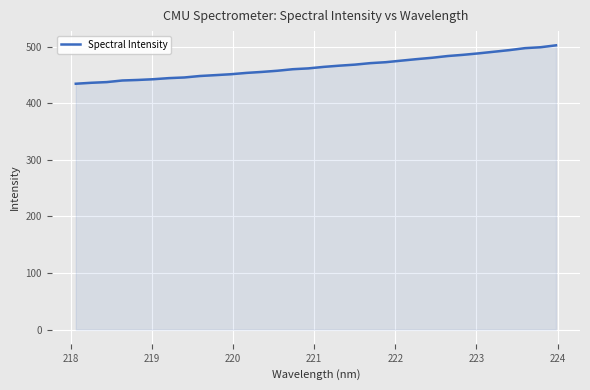

What is the difference between the maximum and minimum values?

67.9